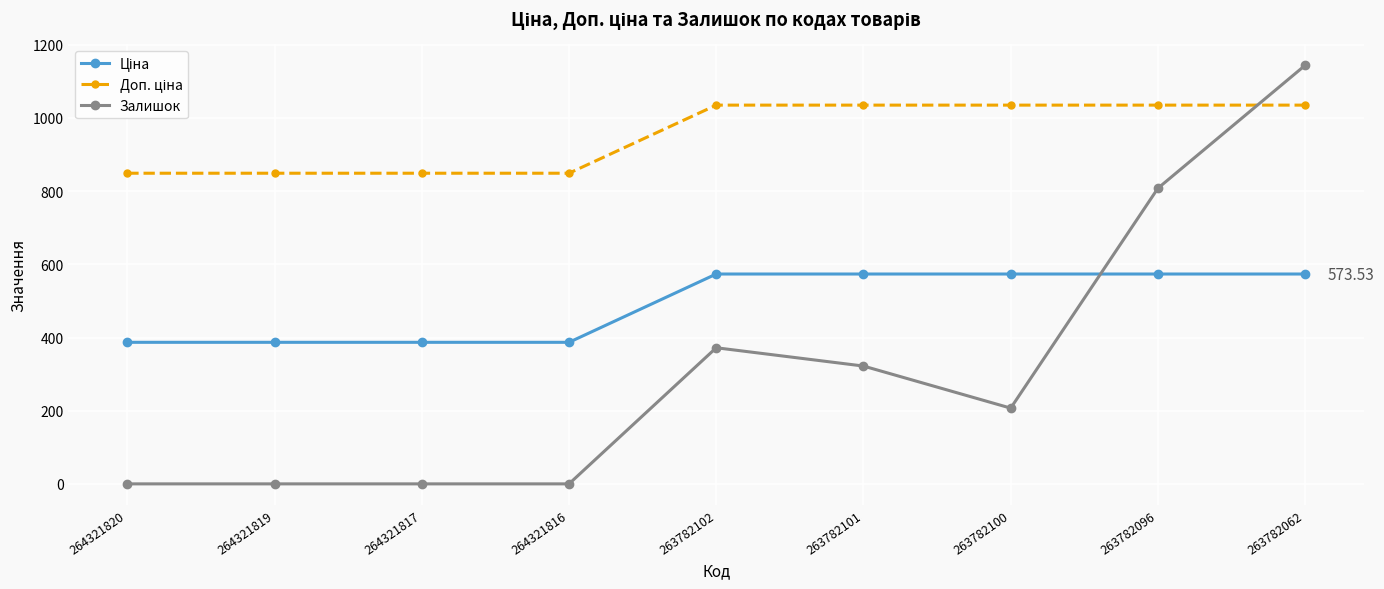

At which label is Залишок closest to 572?

263782102